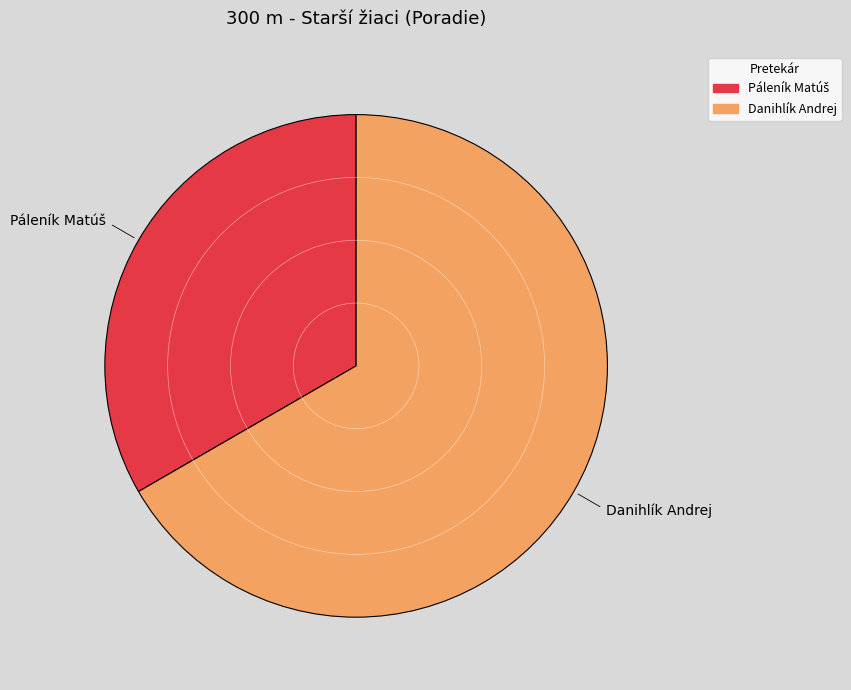

Which slice is the largest?

Danihlík Andrej